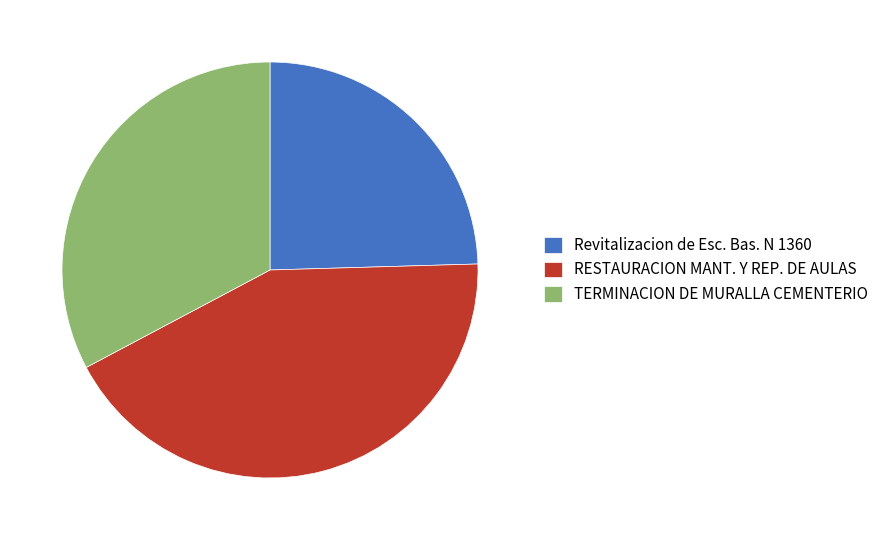

Does TERMINACION DE MURALLA CEMENTERIO account for over 50% of the chart?

No